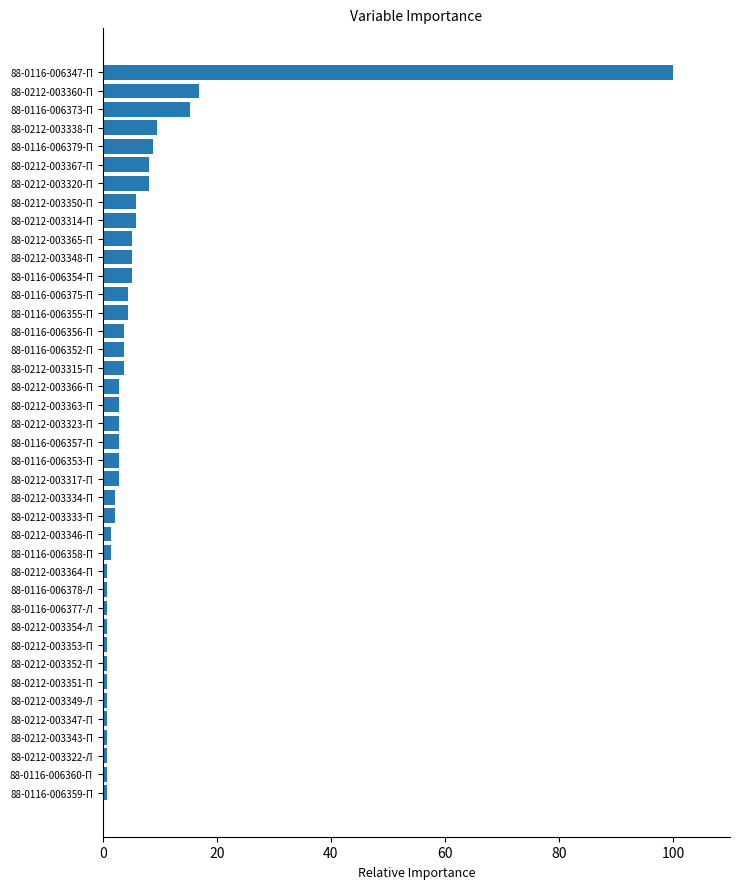

What is the value of the 5th bar from the top?

8.8